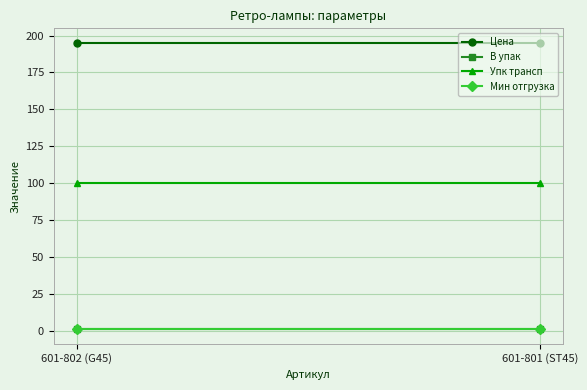

What is the highest value of the В упак series?

1.0